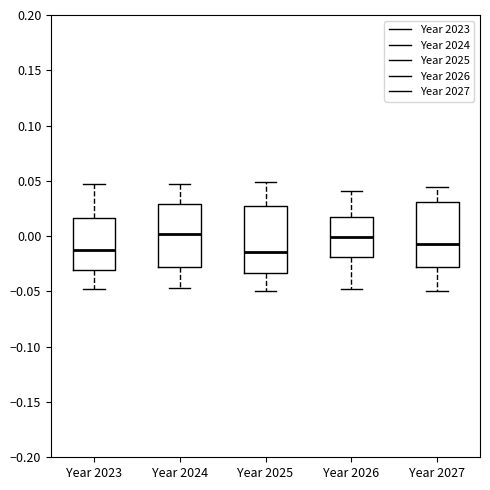

Reading left to right, read every box against the y-axis: the position of its median line, the range the box covers, and the ends of its whiskers. The values are not printed on the chart, so give them approximately, as read against the axis.

Year 2023: median -0.015, box -0.030 to 0.015, whiskers -0.050 to 0.045
Year 2024: median 0.000, box -0.030 to 0.030, whiskers -0.045 to 0.045
Year 2025: median -0.015, box -0.035 to 0.025, whiskers -0.050 to 0.050
Year 2026: median 0.000, box -0.020 to 0.020, whiskers -0.045 to 0.040
Year 2027: median -0.005, box -0.025 to 0.030, whiskers -0.050 to 0.045